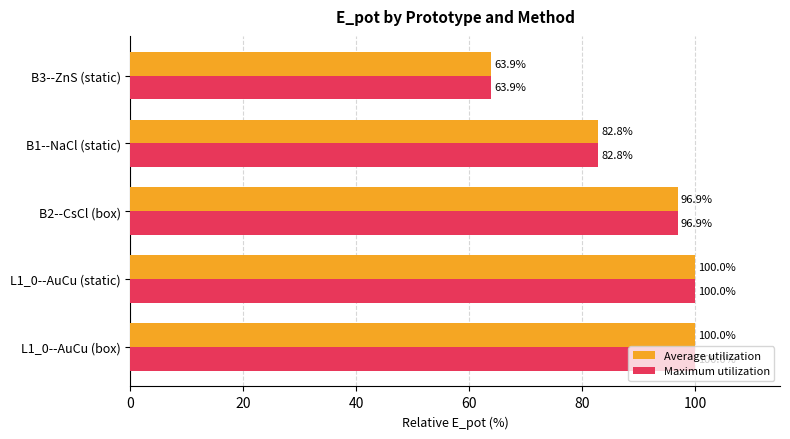

Is the value of Average utilization at B2--CsCl (box) greater than the value of Maximum utilization at B1--NaCl (static)?

Yes